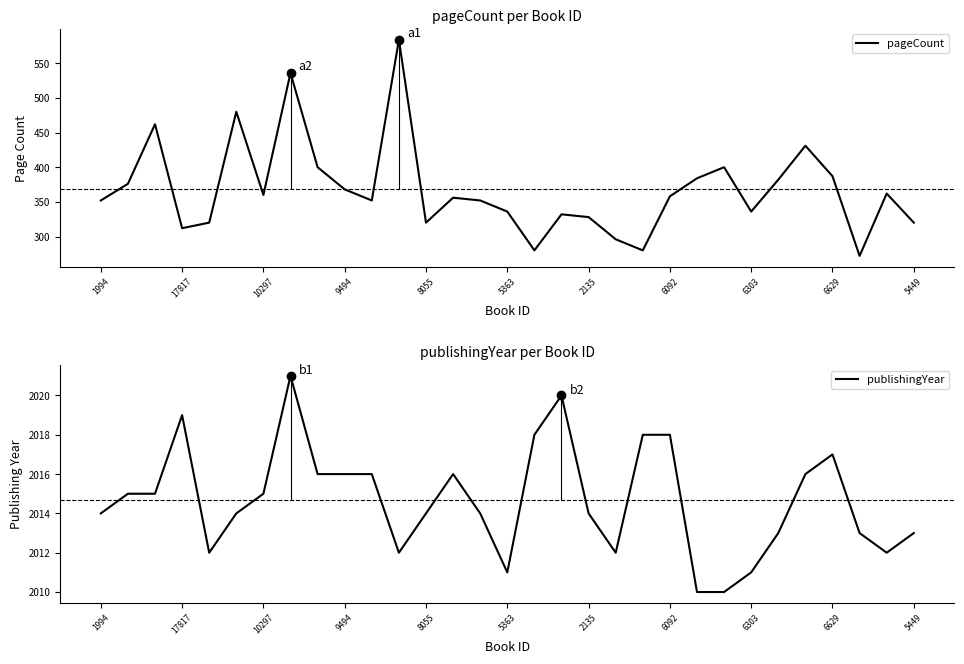

What is the lowest value of the pageCount series?

272